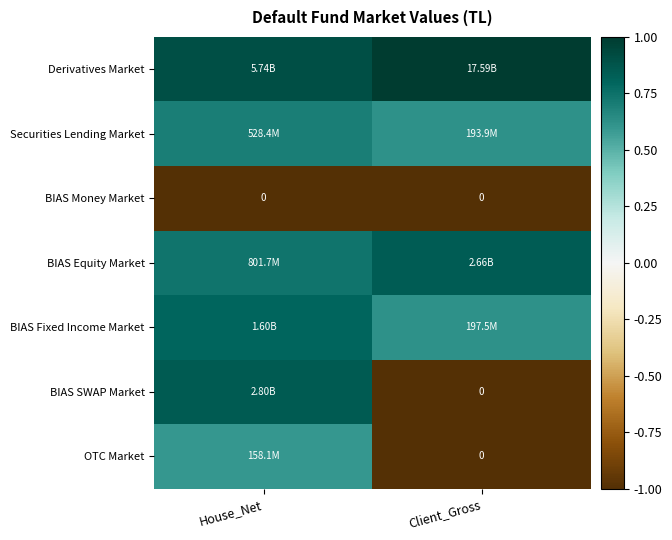

What is the total value across all series at House_Net?

3.6